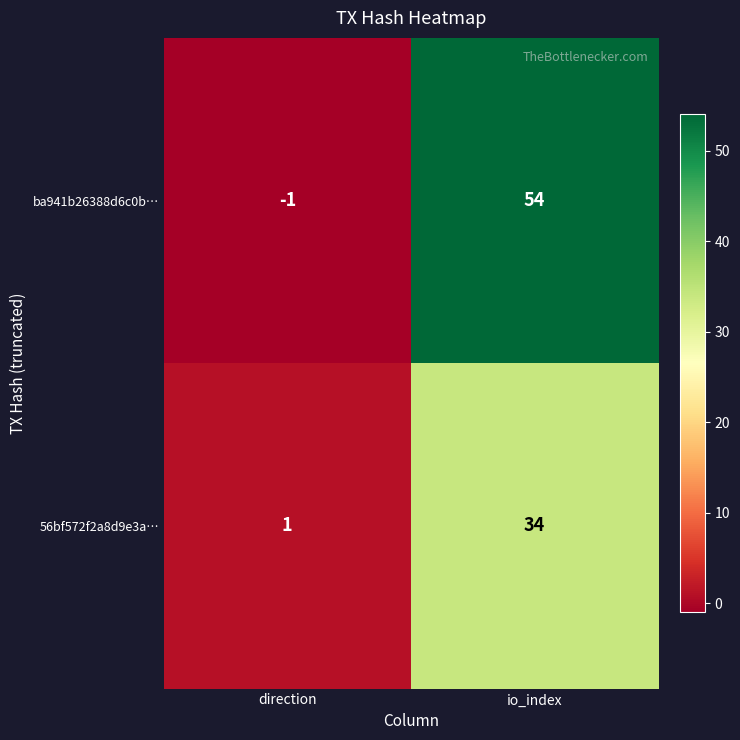

Which series has the largest total across all categories?

ba941b26388d6c0b…